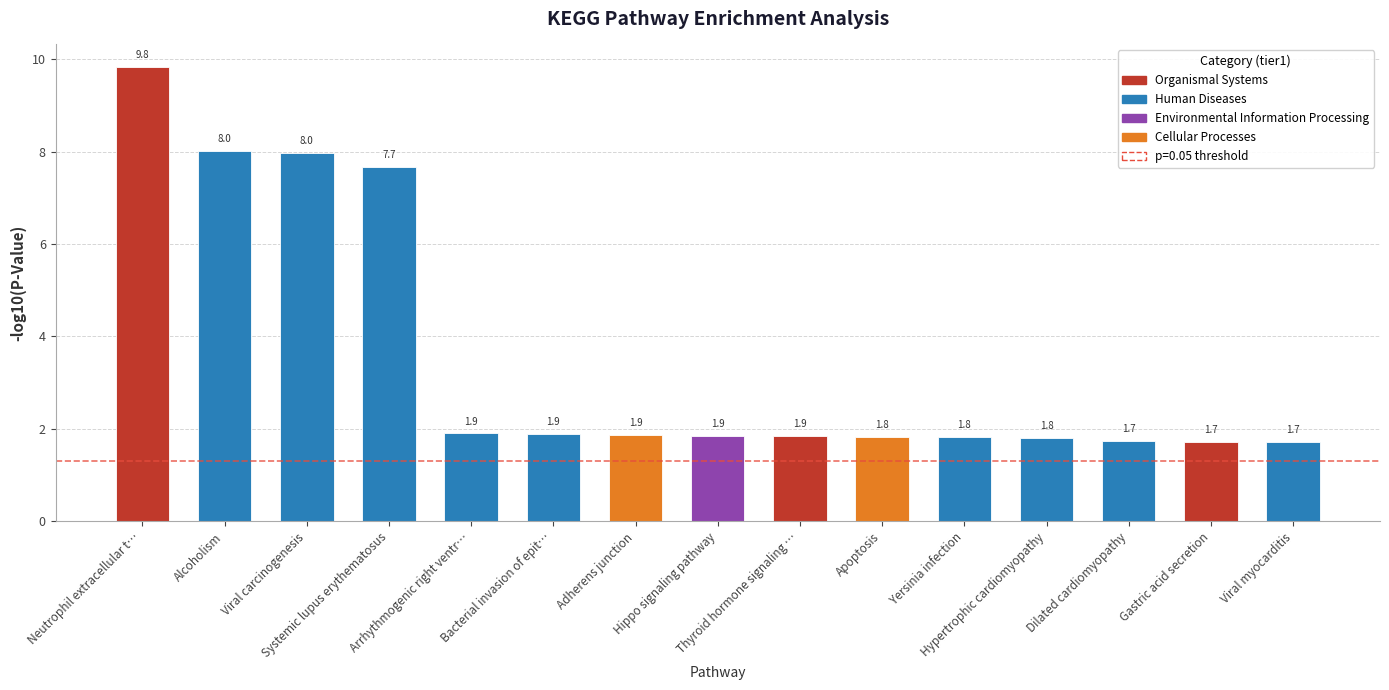

Reading left to right, what are all the values shown in this chart?

Neutrophil extracellular t…=9.8	Alcoholism=8.0	Viral carcinogenesis=8.0	Systemic lupus erythematosus=7.7	Arrhythmogenic right ventr…=1.9	Bacterial invasion of epit…=1.9	Adherens junction=1.9	Hippo signaling pathway=1.9	Thyroid hormone signaling …=1.9	Apoptosis=1.8	Yersinia infection=1.8	Hypertrophic cardiomyopathy=1.8	Dilated cardiomyopathy=1.7	Gastric acid secretion=1.7	Viral myocarditis=1.7